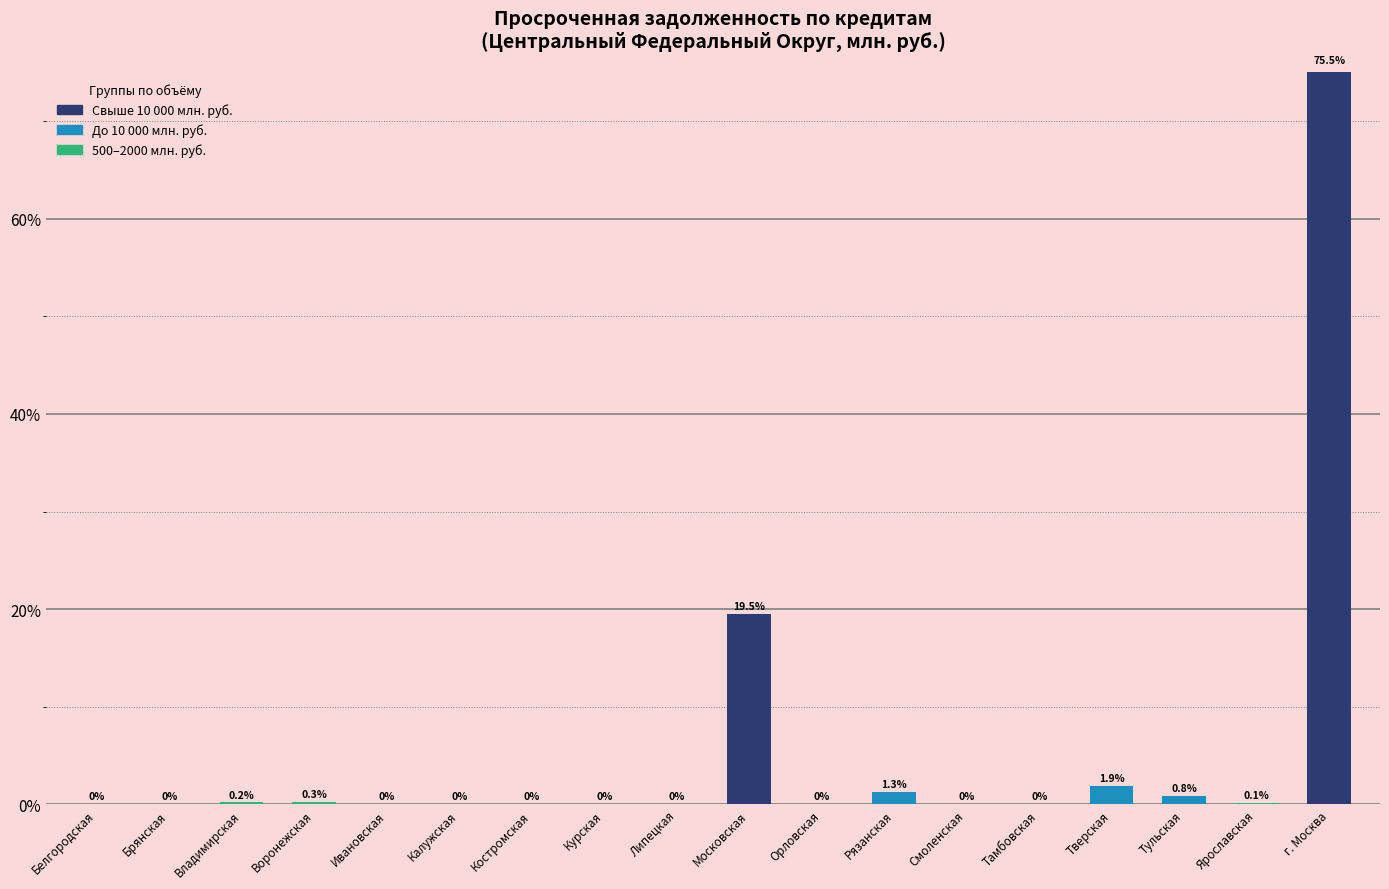

At which label is the value closest to 37?

Московская